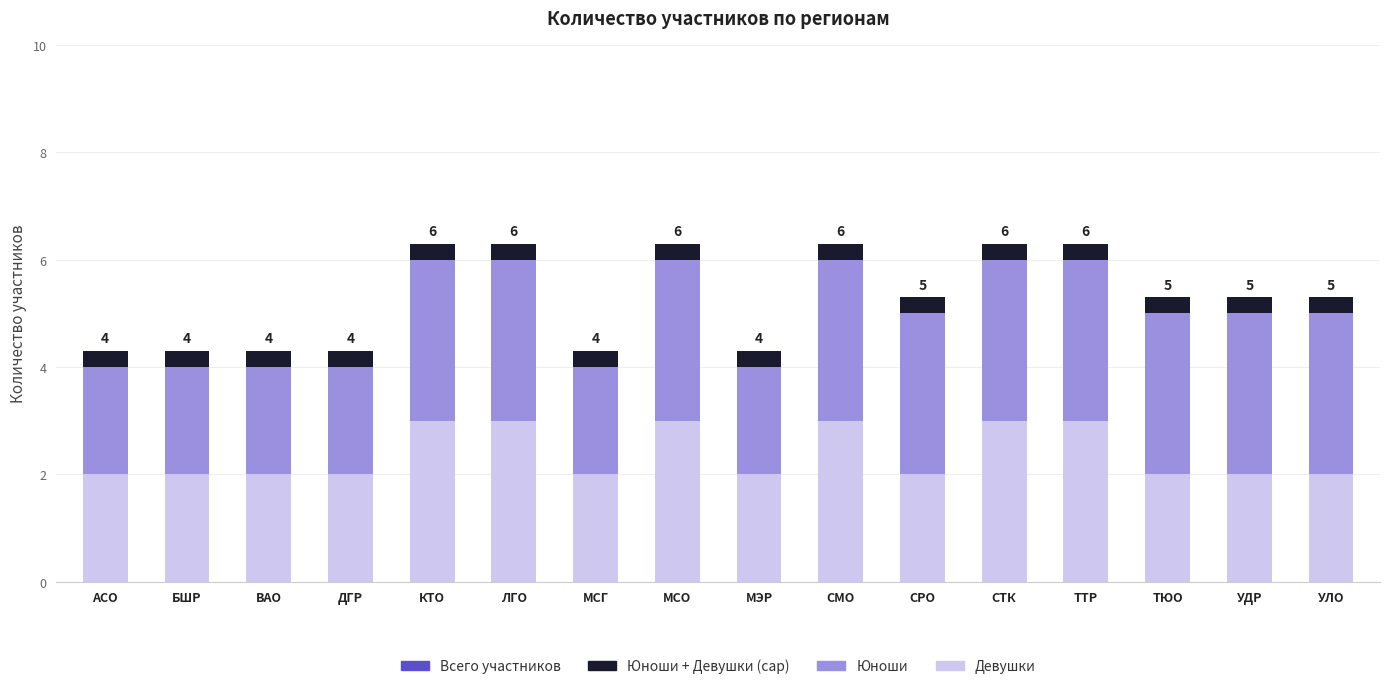

What is the approximate value of Девушки at УЛО?

2.0